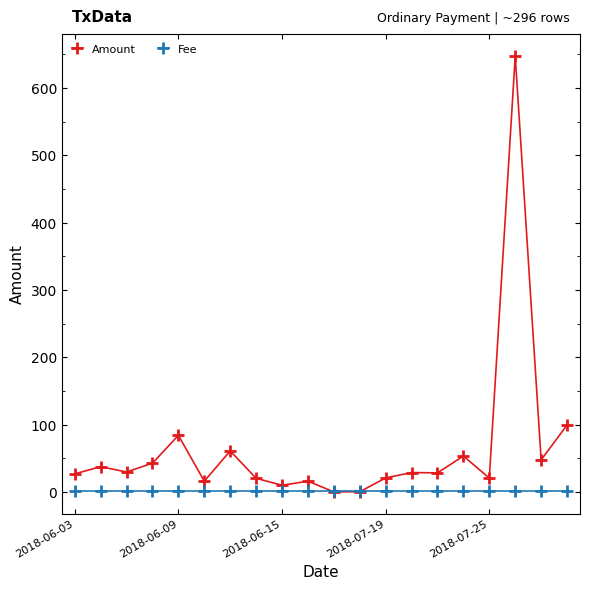

Rank the series by their maximum value, from highest to lowest.

Amount, Fee